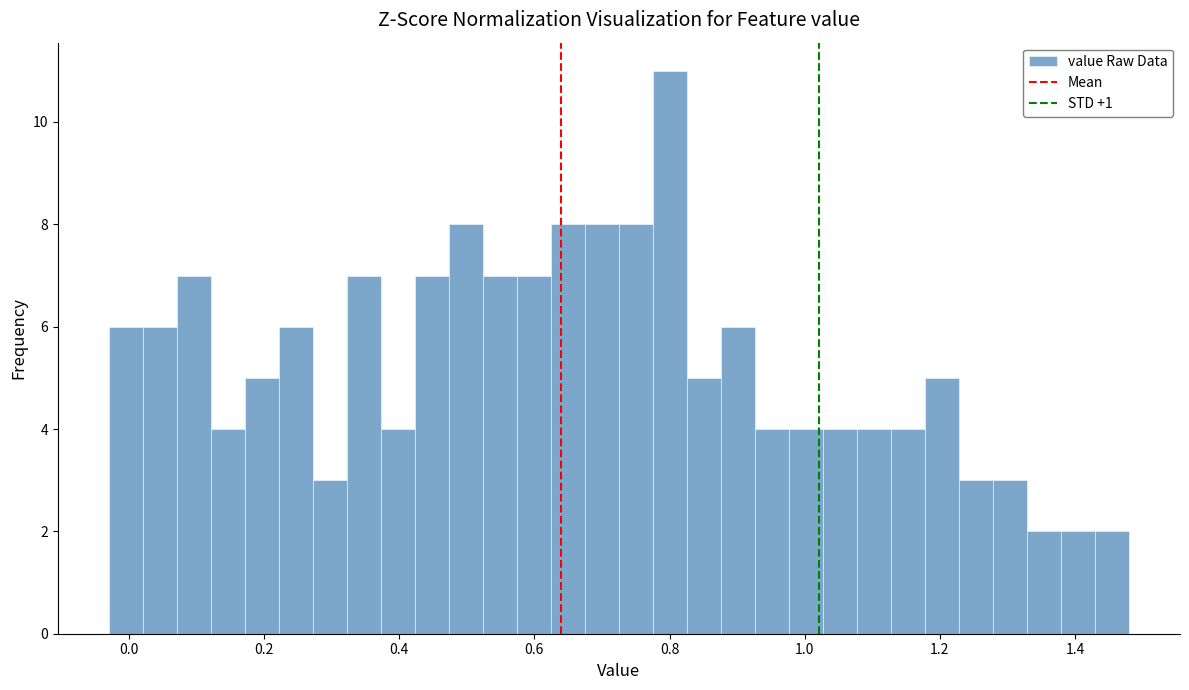

Read against the x-axis, roughly where is the centre of the tallest bar?

0.80